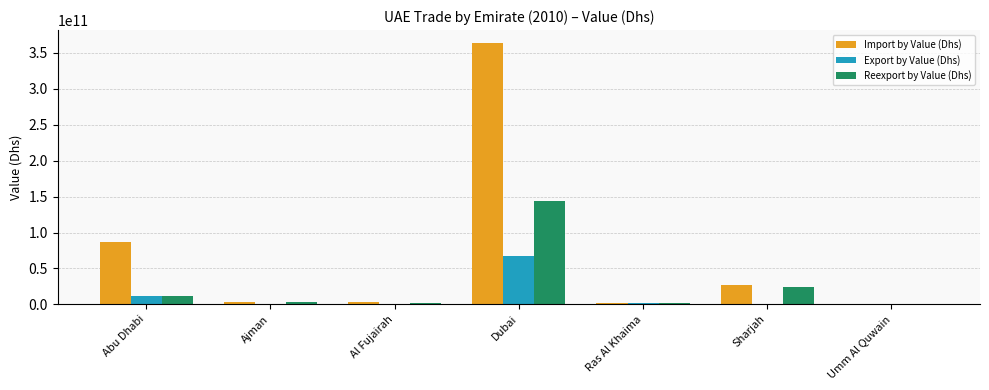

The value of Import by Value (Dhs) at Sharjah is 27500509022.0. True or false?

True